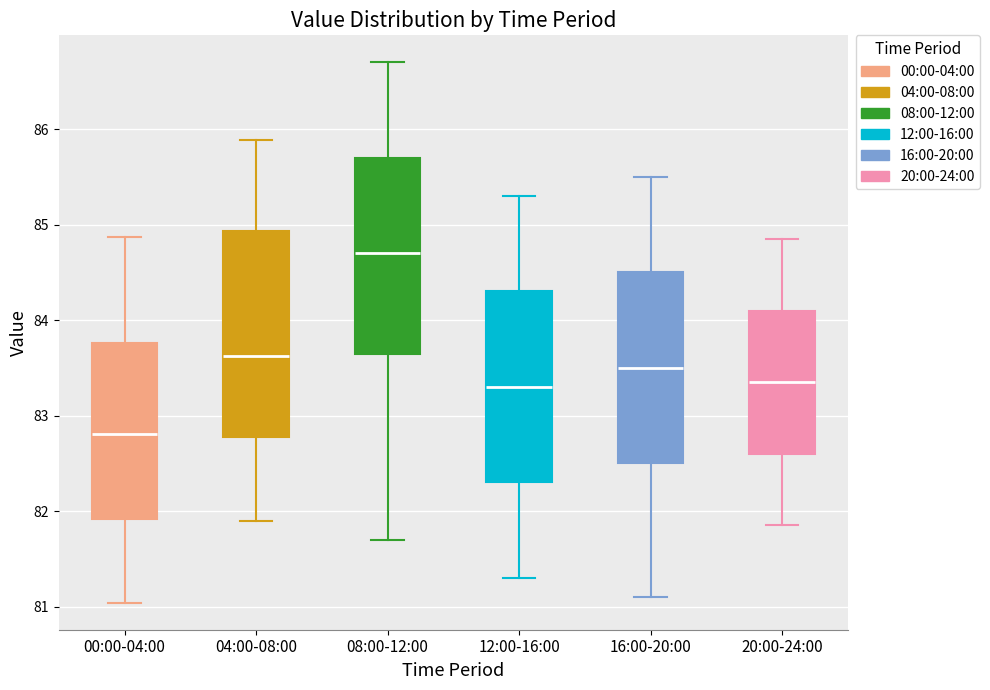

Reading left to right, transcribe this box plot: for each box, give where its median line is, the range the box spans, and where its two whiskers end, as read against the y-axis. The values are not printed on the chart, so give them approximately, as read against the axis.

00:00-04:00: median 82.8, box 81.9 to 83.8, whiskers 81.0 to 84.9
04:00-08:00: median 83.6, box 82.8 to 84.9, whiskers 81.9 to 85.9
08:00-12:00: median 84.7, box 83.7 to 85.7, whiskers 81.7 to 86.7
12:00-16:00: median 83.3, box 82.3 to 84.3, whiskers 81.3 to 85.3
16:00-20:00: median 83.5, box 82.5 to 84.5, whiskers 81.1 to 85.5
20:00-24:00: median 83.4, box 82.6 to 84.1, whiskers 81.9 to 84.9